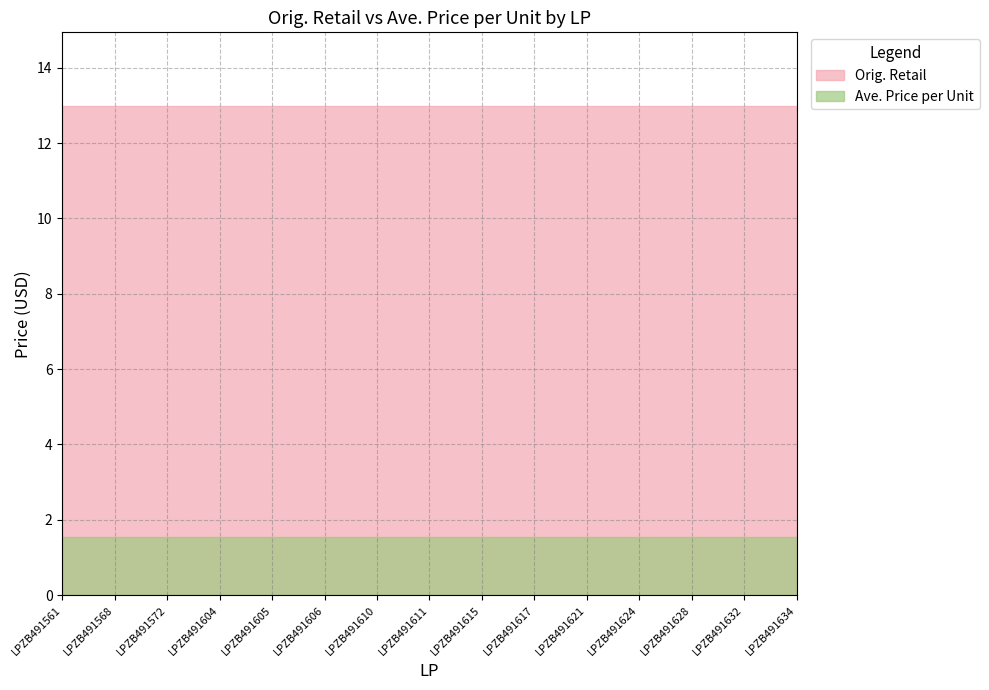

What is the sum of the Orig. Retail values at LPZB491610 and LPZB491605?

26.0